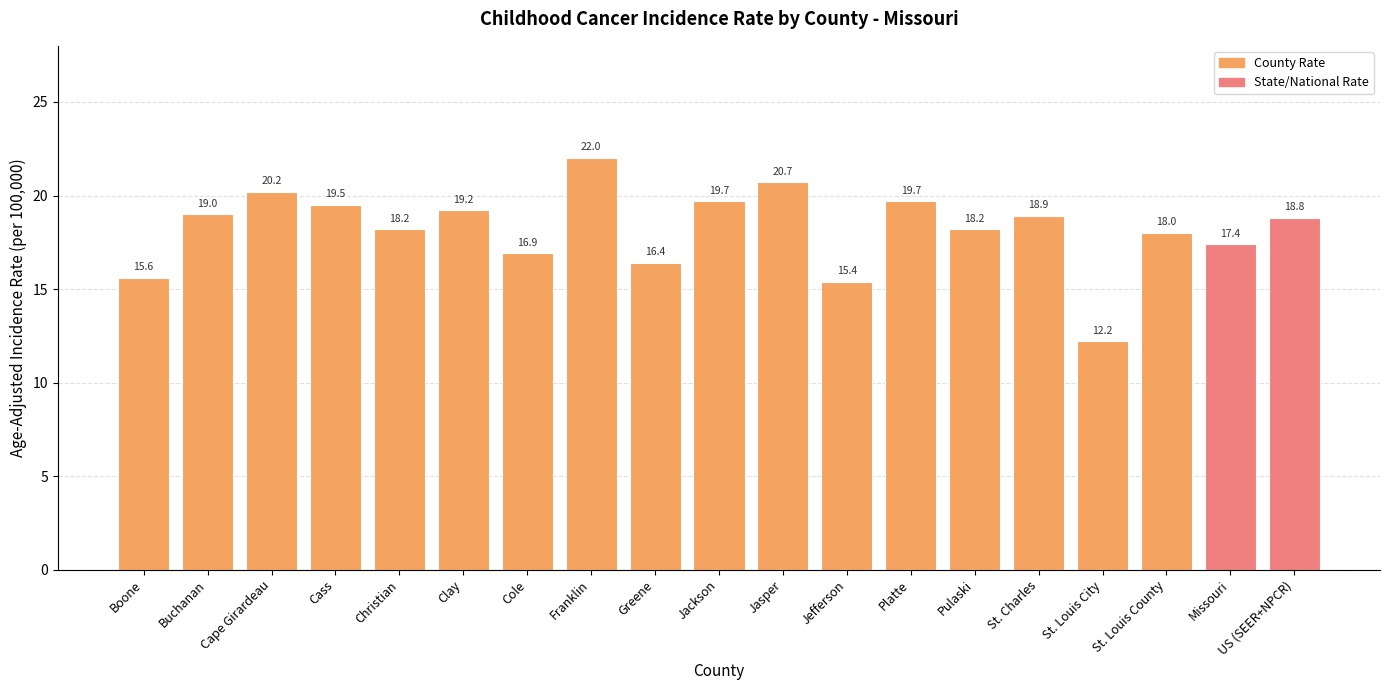

What is the change in value from Jefferson to St. Charles?

+3.5